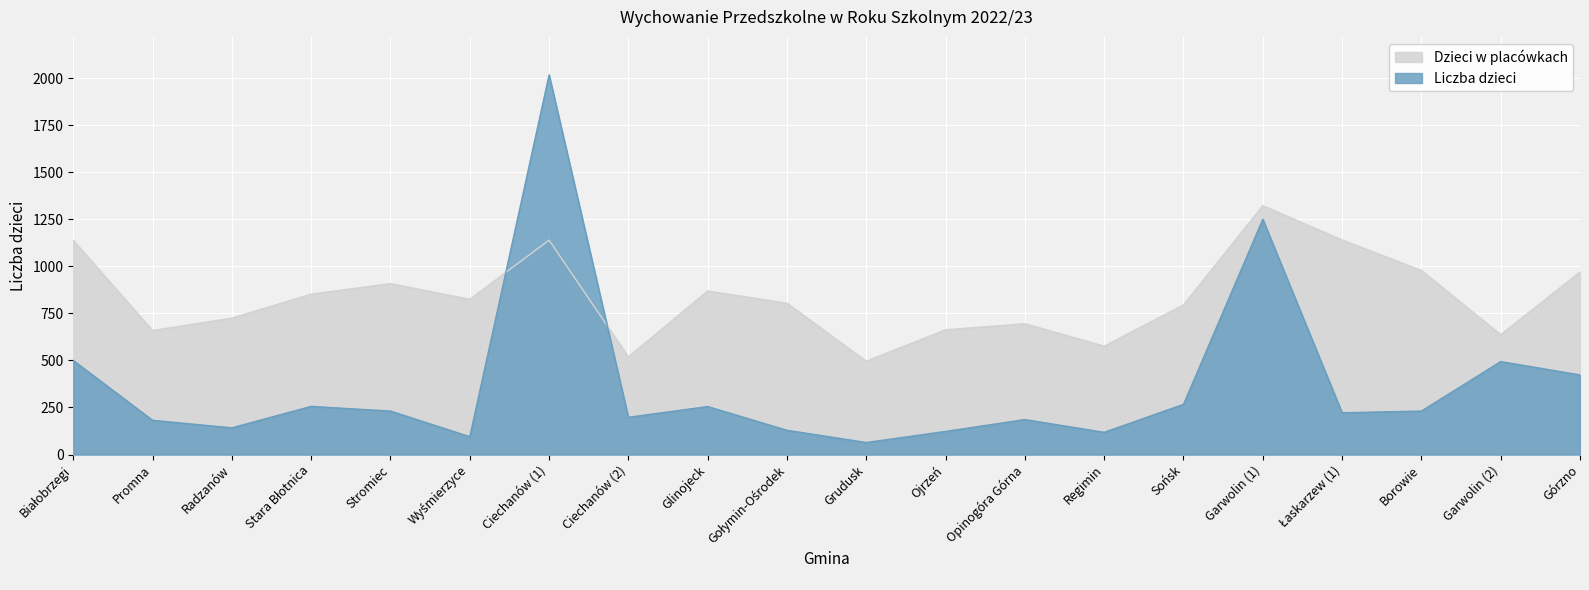

Between which two adjacent categories do Liczba dzieci and Dzieci w placówkach first intersect?

Wyśmierzyce and Ciechanów (1)